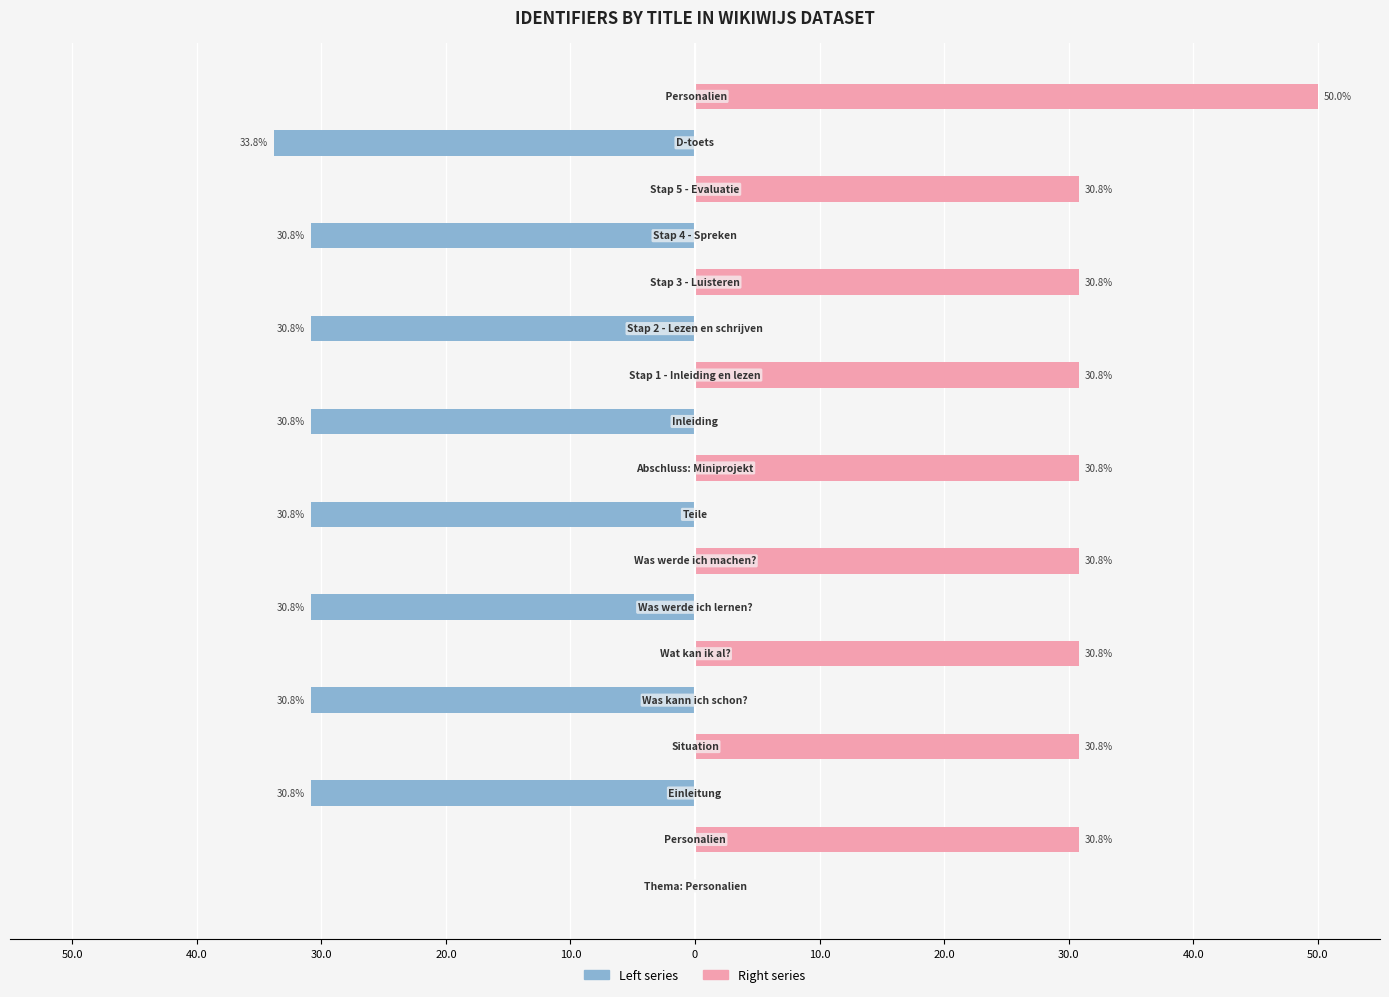

The value of Right series at 30.0 is 0.0. True or false?

True